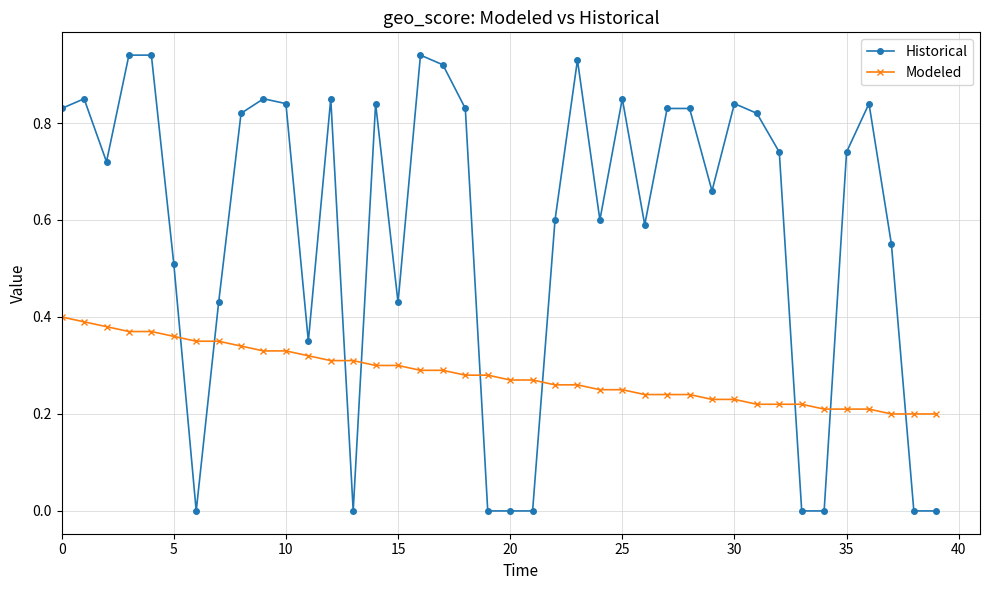

Which series has the largest total across all categories?

Historical